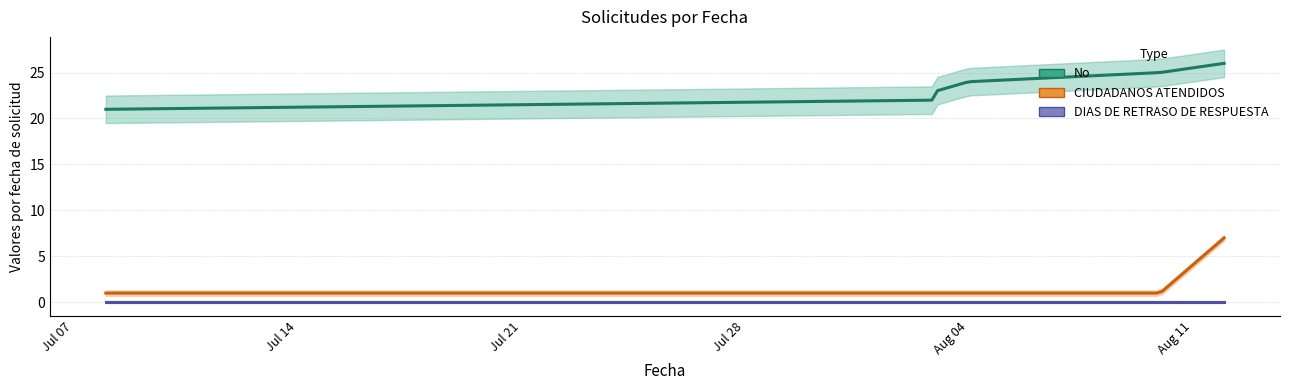

What are all the series names shown in the legend?

No, CIUDADANOS ATENDIDOS, DIAS DE RETRASO DE RESPUESTA